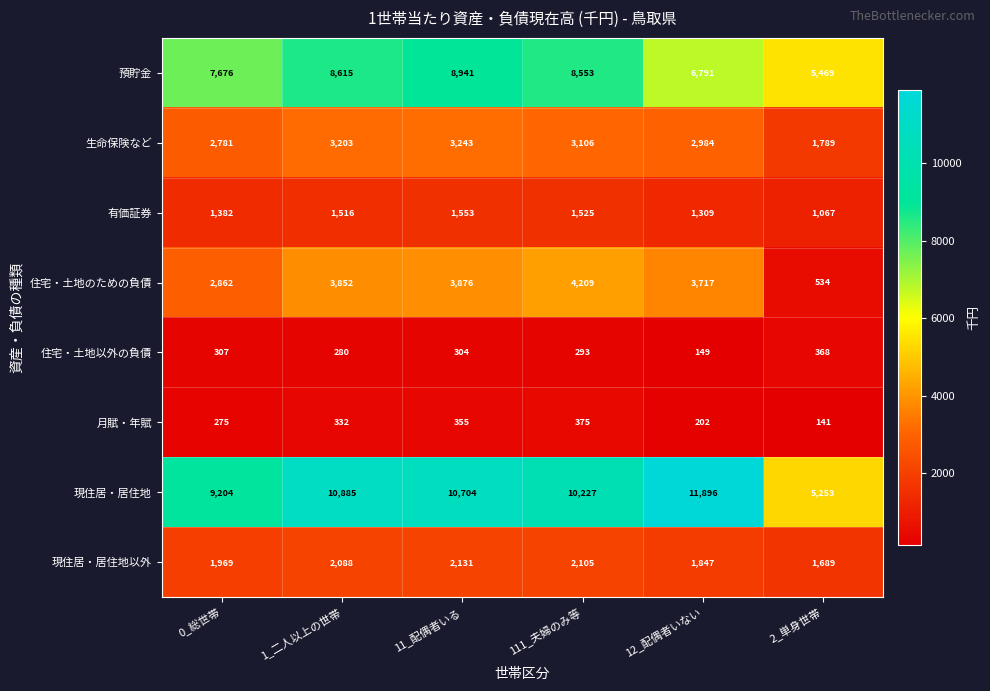

At how many categories does at least one series exceed 6721?

5